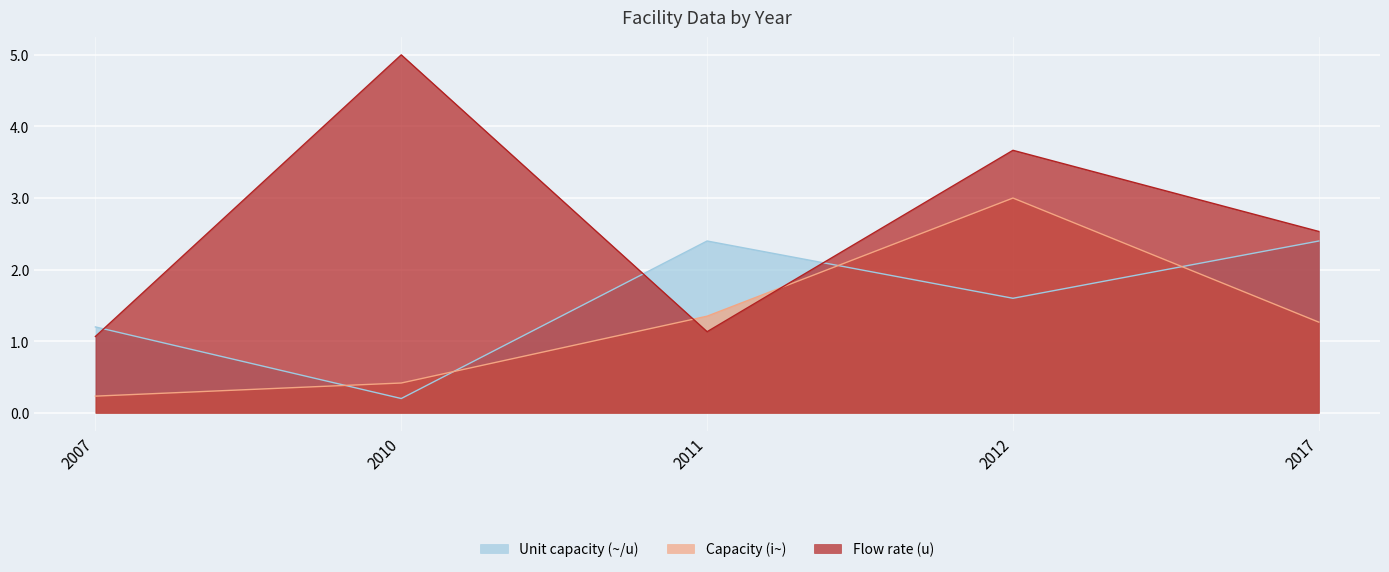

Where is Capacity (i~) nearest to the value 1?

2017